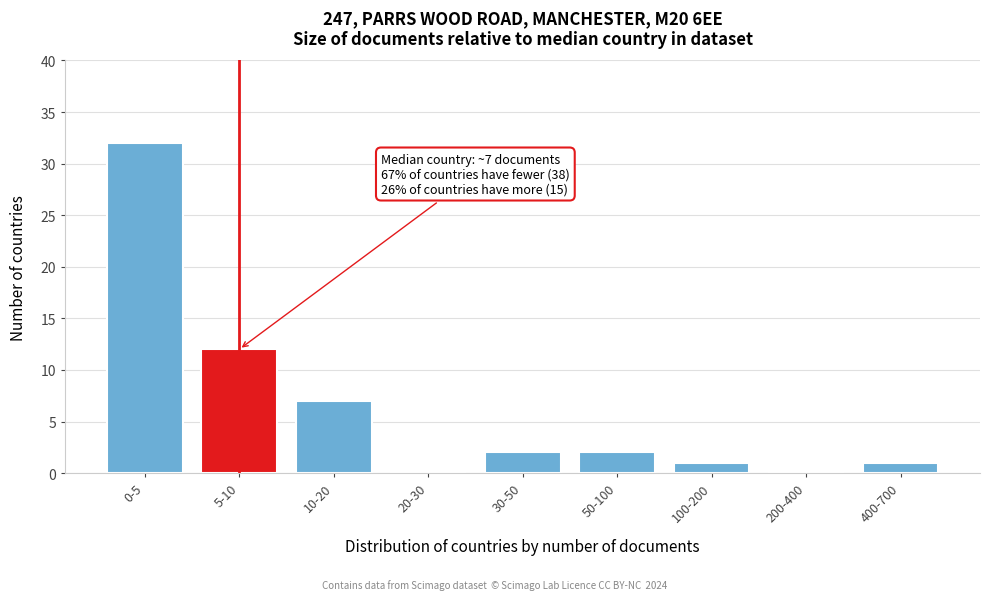

Reading right to left, transcribe all the data shown in this chart.

400-700=1	200-400=0	100-200=1	50-100=2	30-50=2	20-30=0	10-20=7	5-10=12	0-5=32